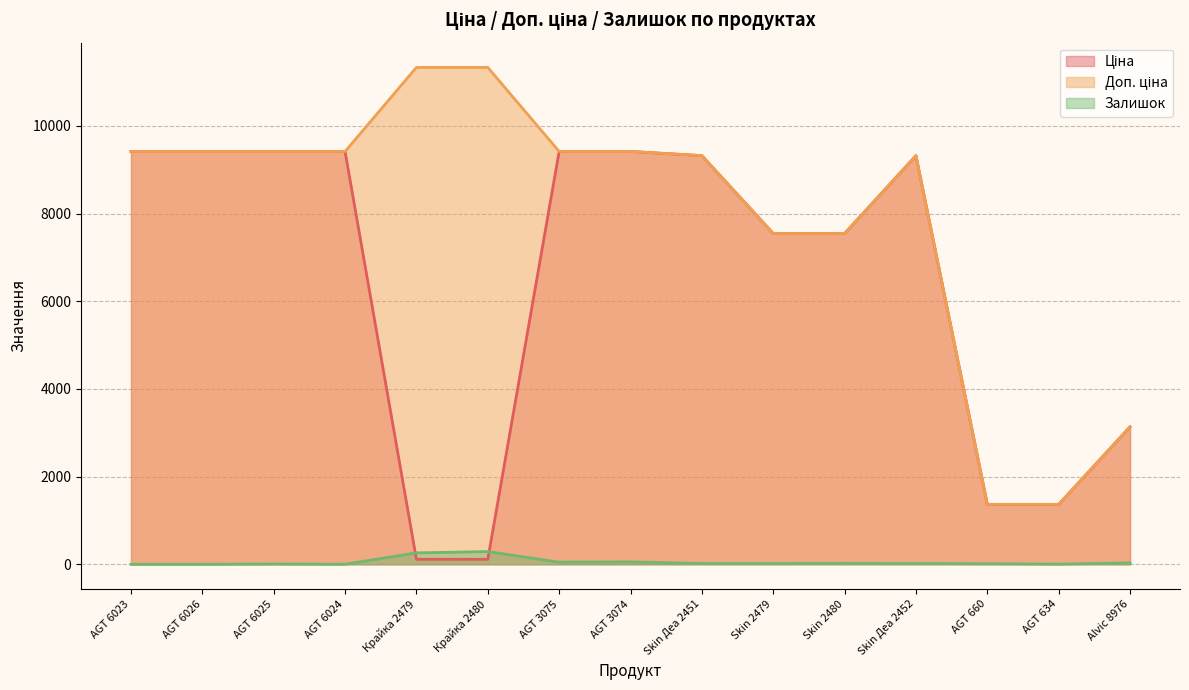

What is the label of the 12th point from the left?

Skin Деа 2452